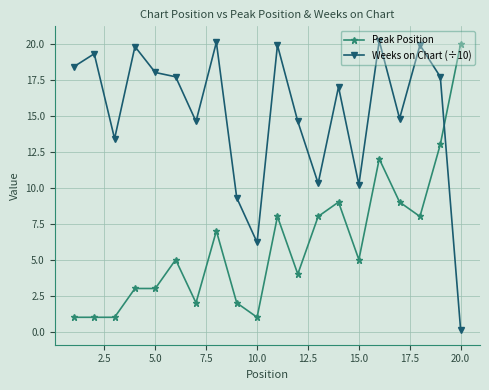

What is the average value of the Weeks on Chart (÷10) series?

15.1